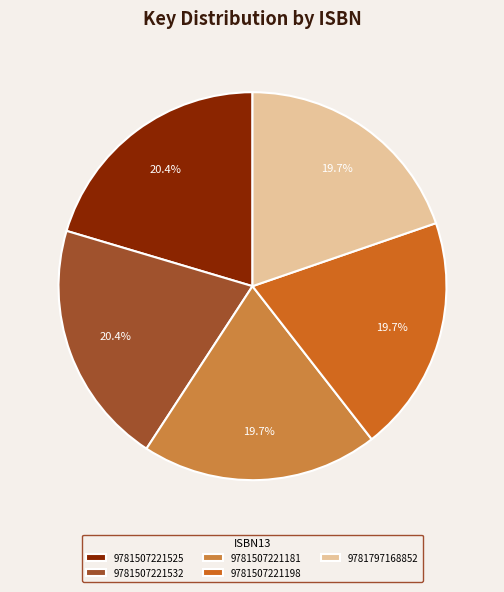

To the nearest percent, what is the difference between the largest and smallest slice percentages?

1%